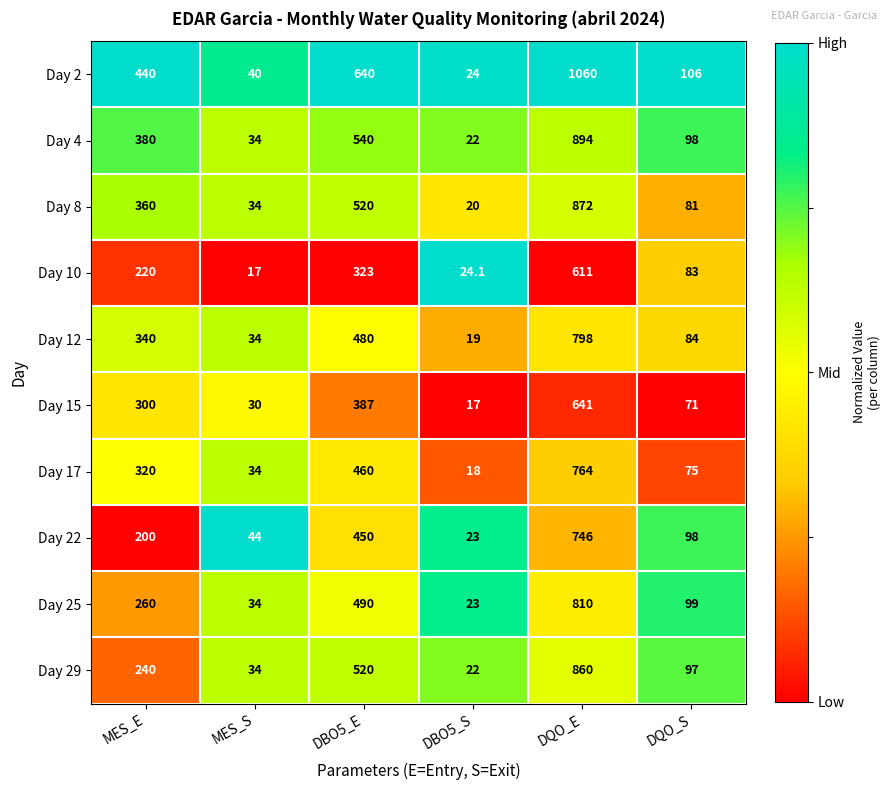

What is the approximate value of Day 25 at MES_E?

260.0